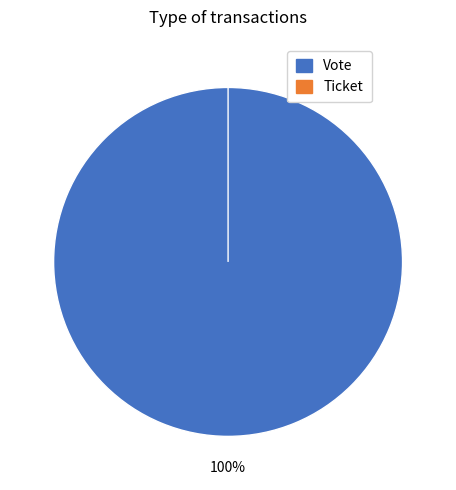

Combined, what portion of the pie is Ticket and Vote?

100.0%